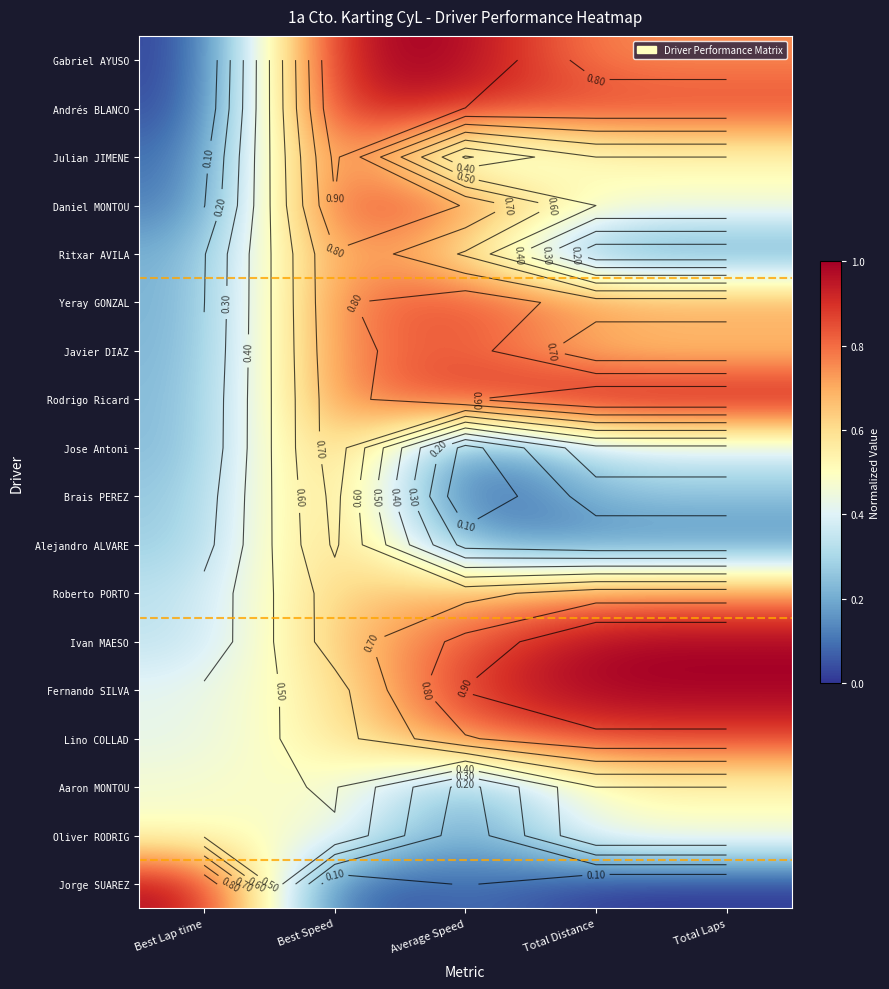

Count the Jorge SUAREZ values in the range 0 to 1.

5